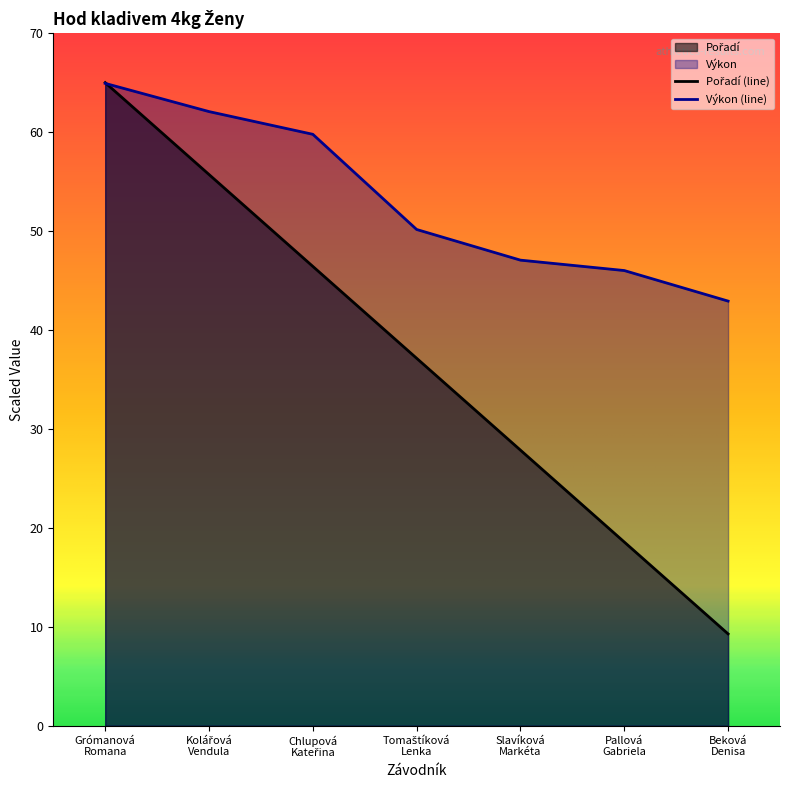

What is the difference between the second highest and minimum values in the Výkon series?

19.2